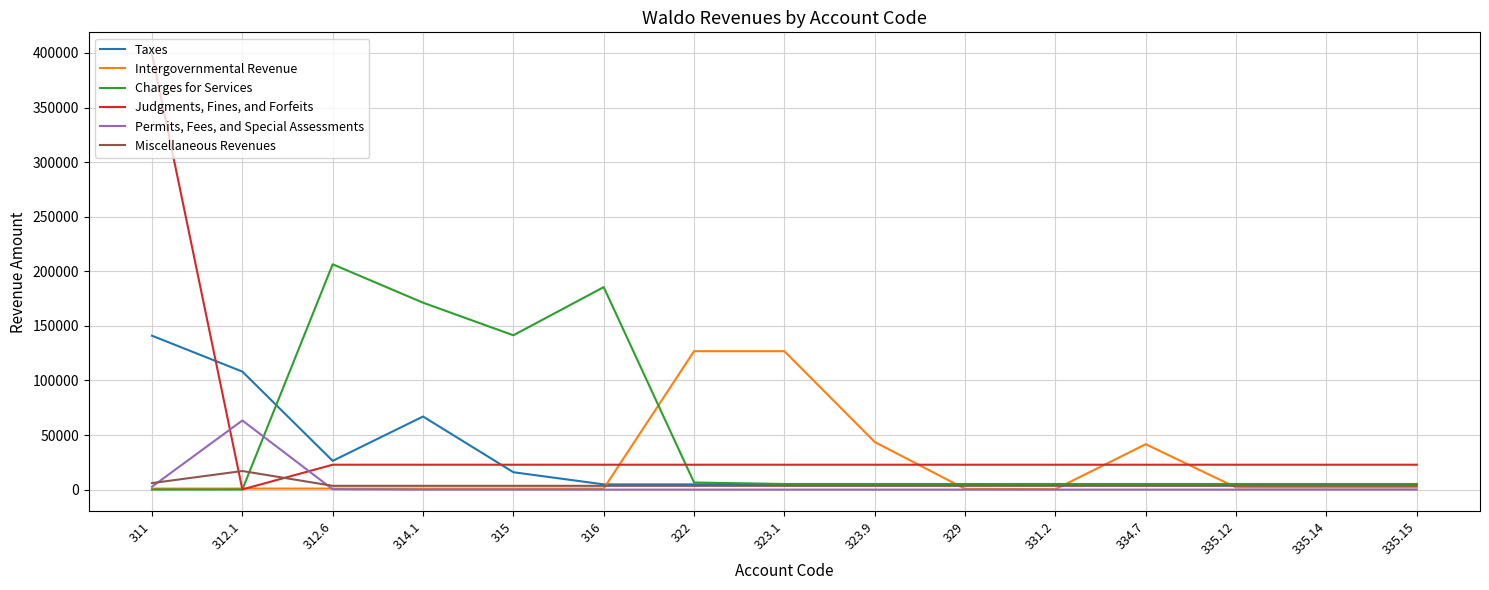

What is the sum of all Charges for Services values?

752797